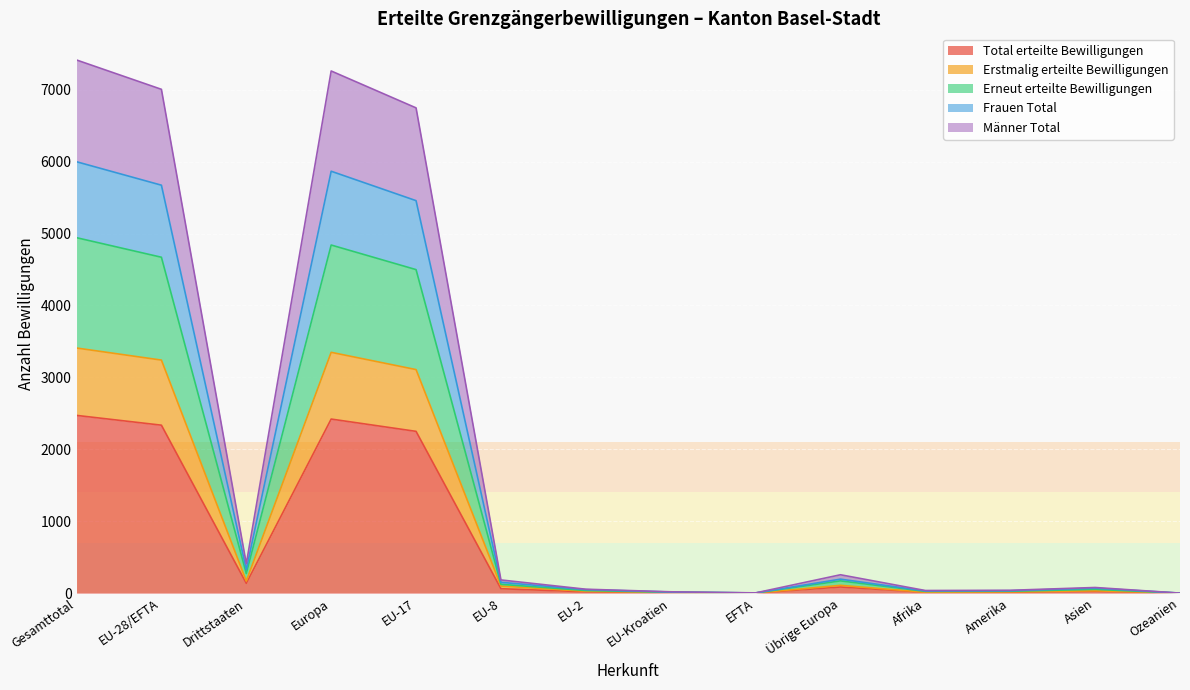

True or false: Total erteilte Bewilligungen has a value of 3 at EU-Kroatien.

False